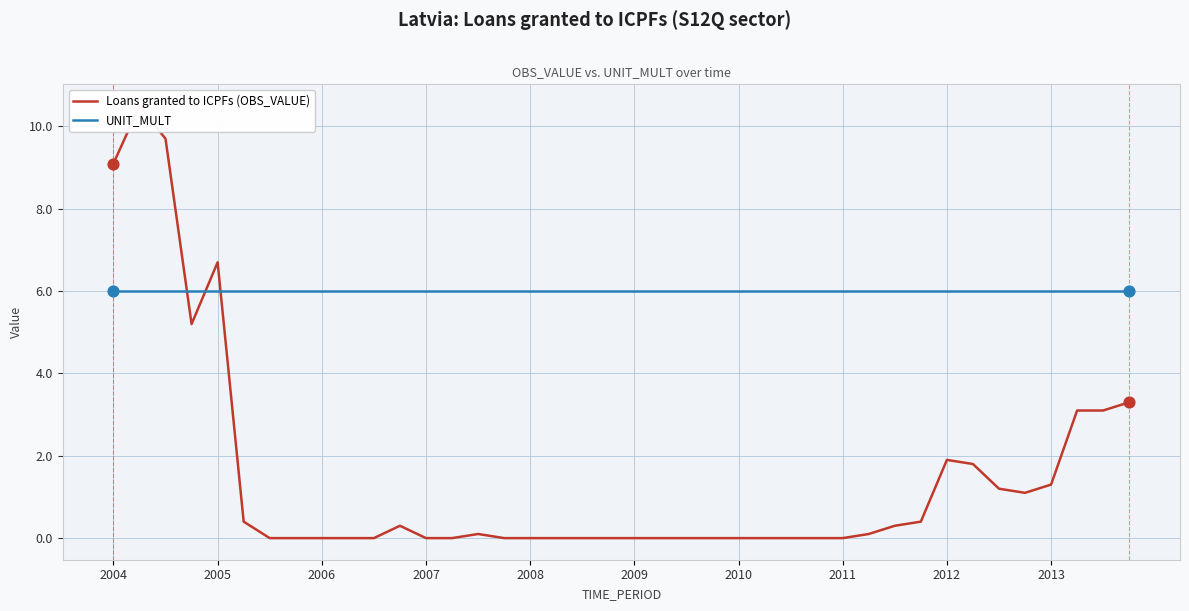

Is the value of UNIT_MULT at 23 greater than the value of Loans granted to ICPFs (OBS_VALUE) at 38?

Yes